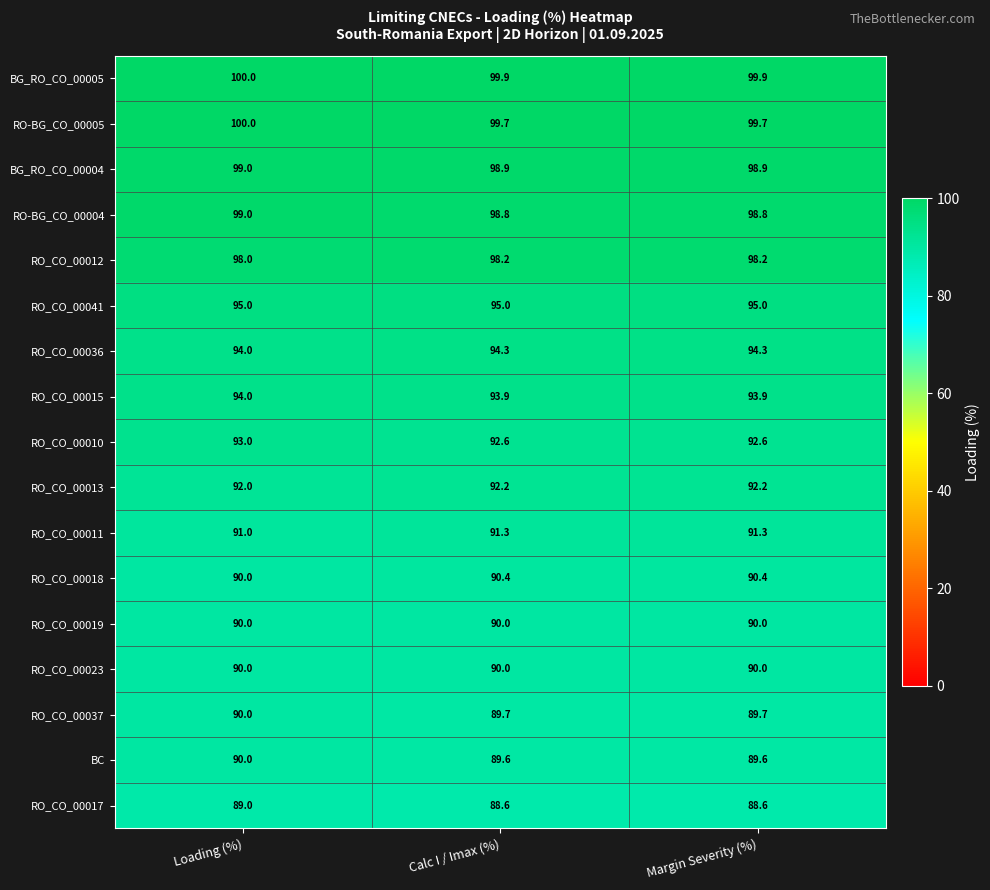

What is the greatest value displayed?

100.0